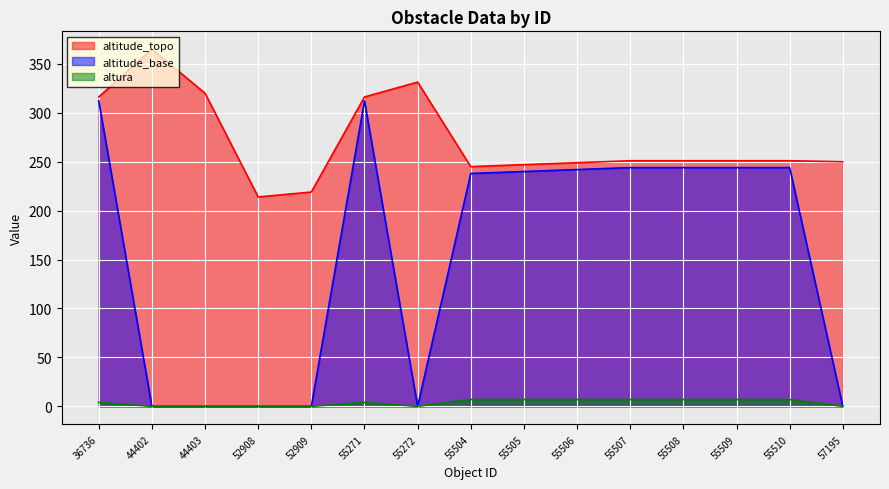

What is the difference between the maximum and minimum values in the altitude_base series?

312.2